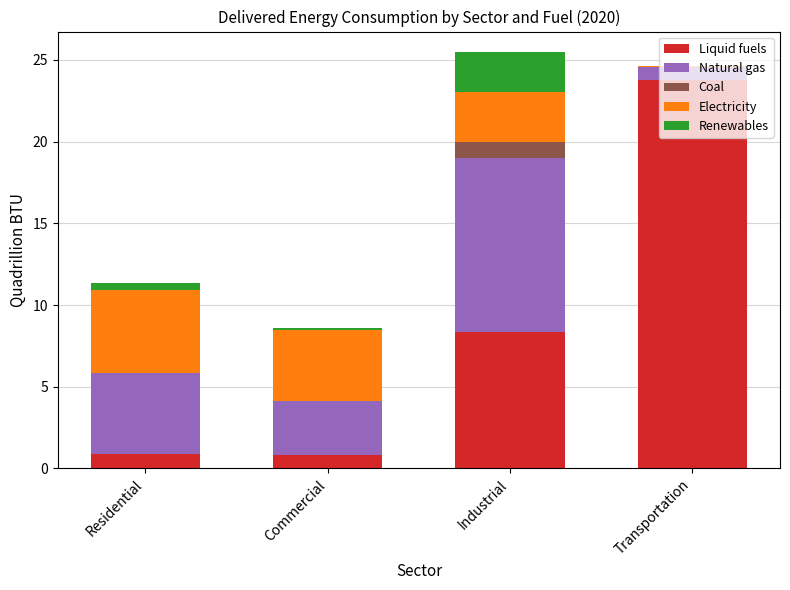

Which category has the highest value in the Liquid fuels series?

Transportation